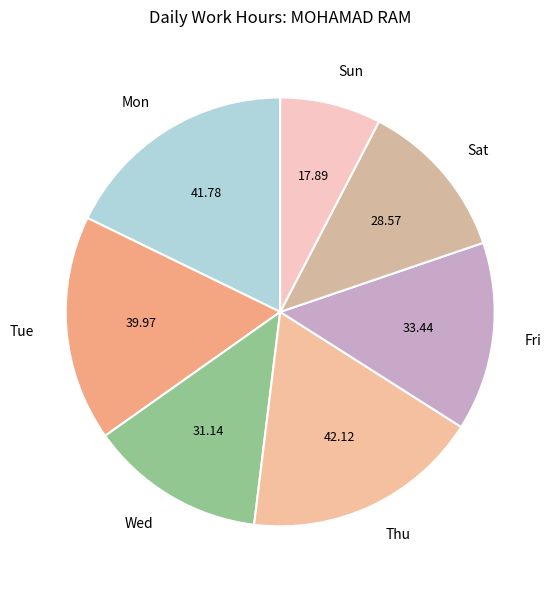

What is the ratio of the value at Mon to the value at Sun?

2.3